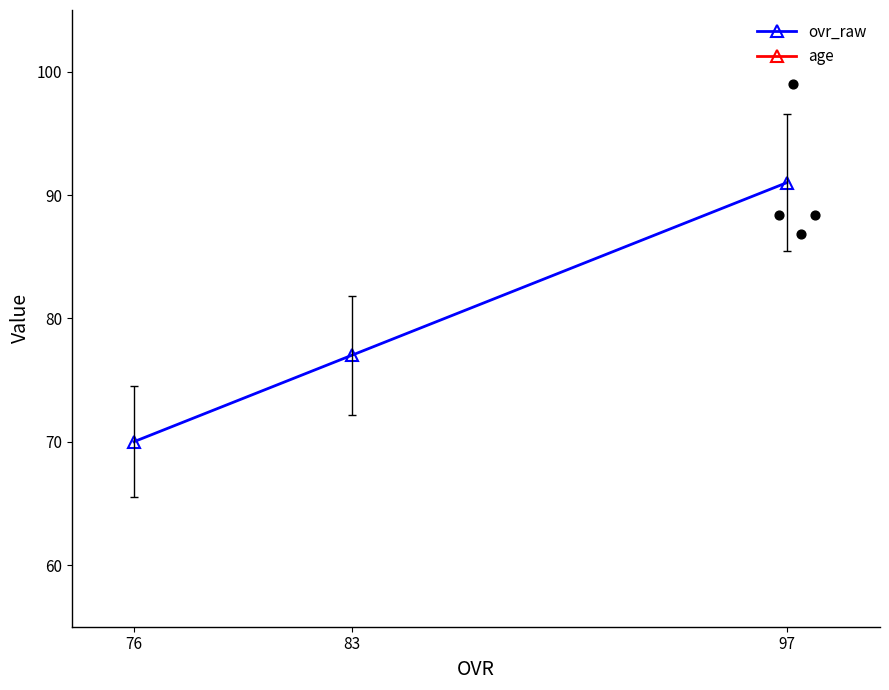

Which series has the widest spread of Y values?

ovr_raw